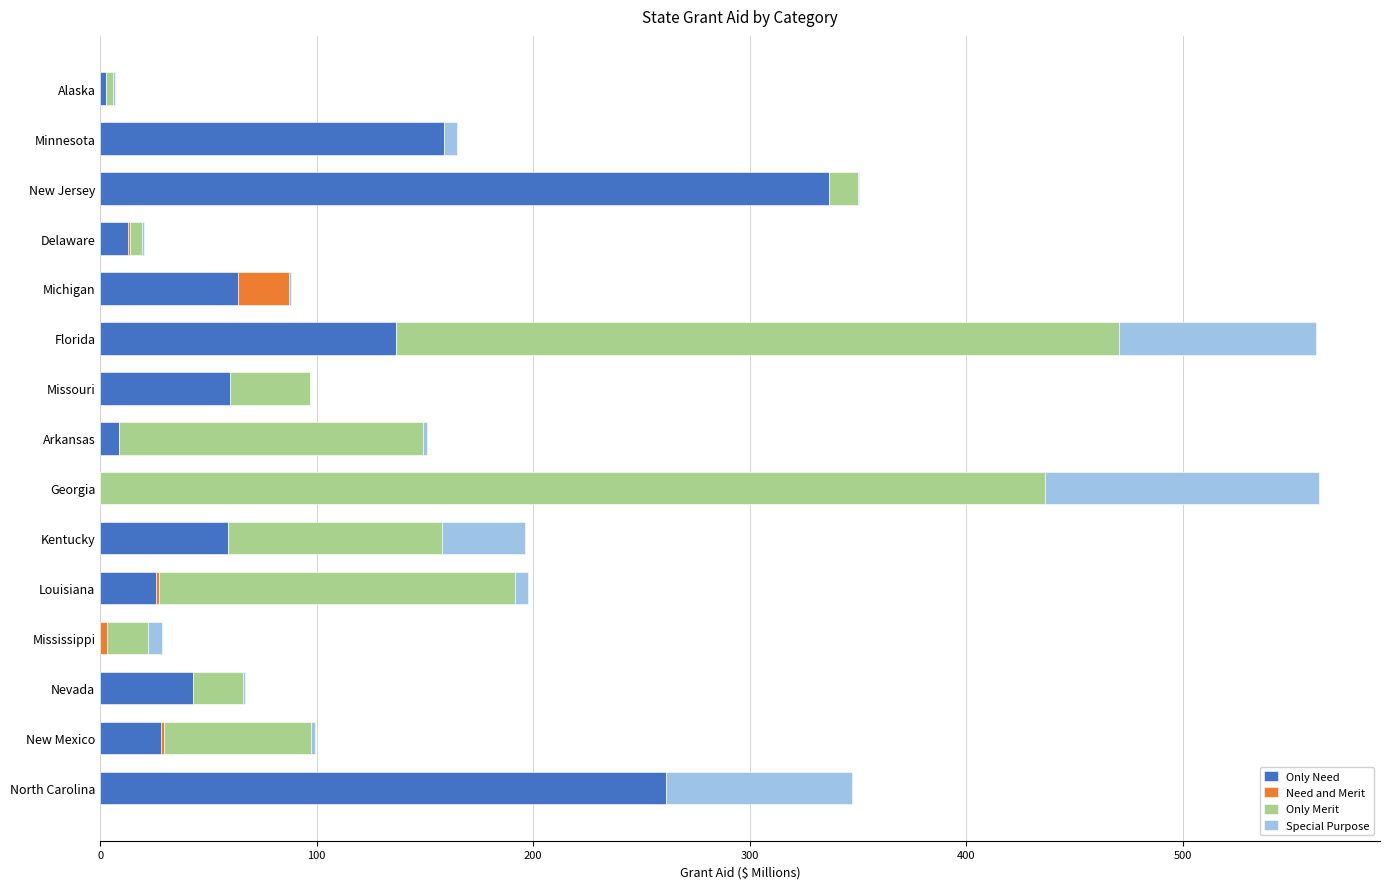

What is the maximum value for Only Need?

336.6